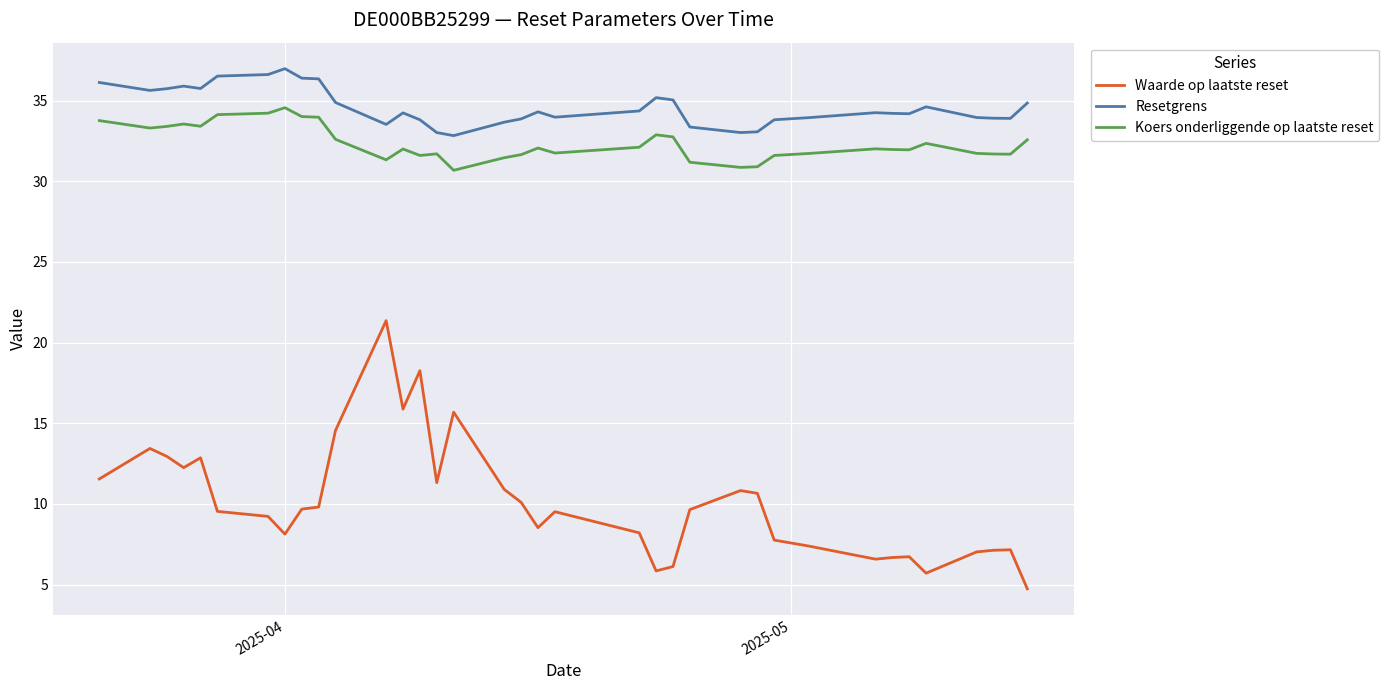

Which series has the largest range (max minus min)?

Waarde op laatste reset